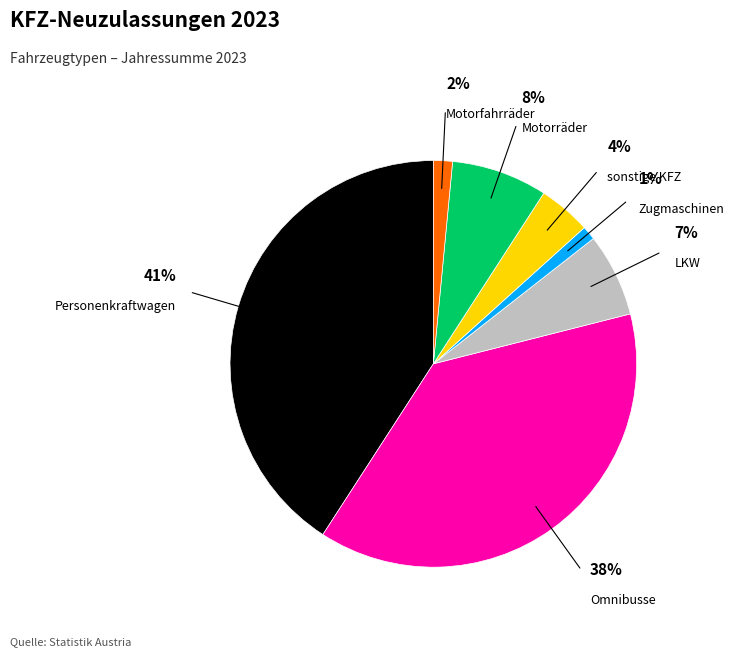

Is there any slice that represents more than half of the pie?

No